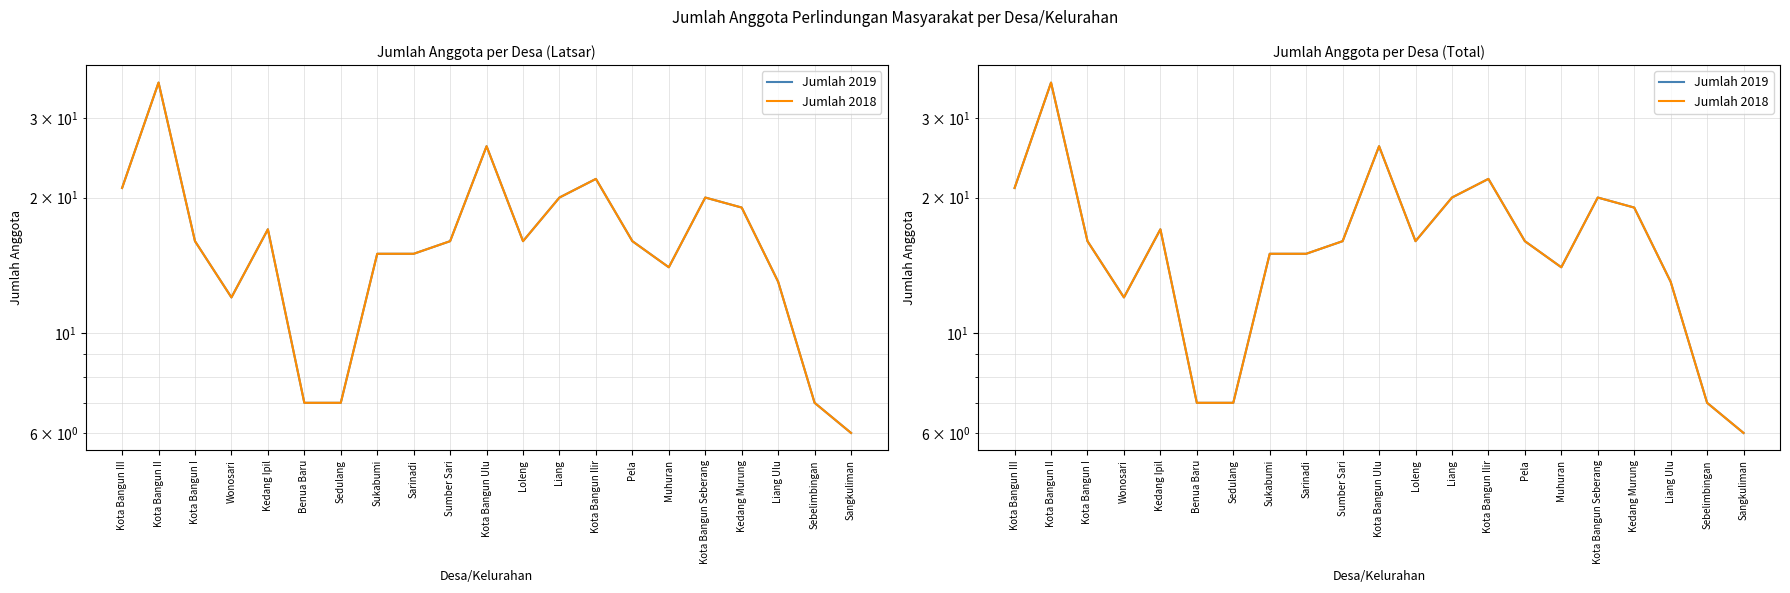

Reading left to right, transcribe all the data shown in this chart.

Jumlah 2019: 21	36	16	12	17	7	7	15	15	16	26	16	20	22	16	14	20	19	13	7	6
Jumlah 2018: 21	36	16	12	17	7	7	15	15	16	26	16	20	22	16	14	20	19	13	7	6